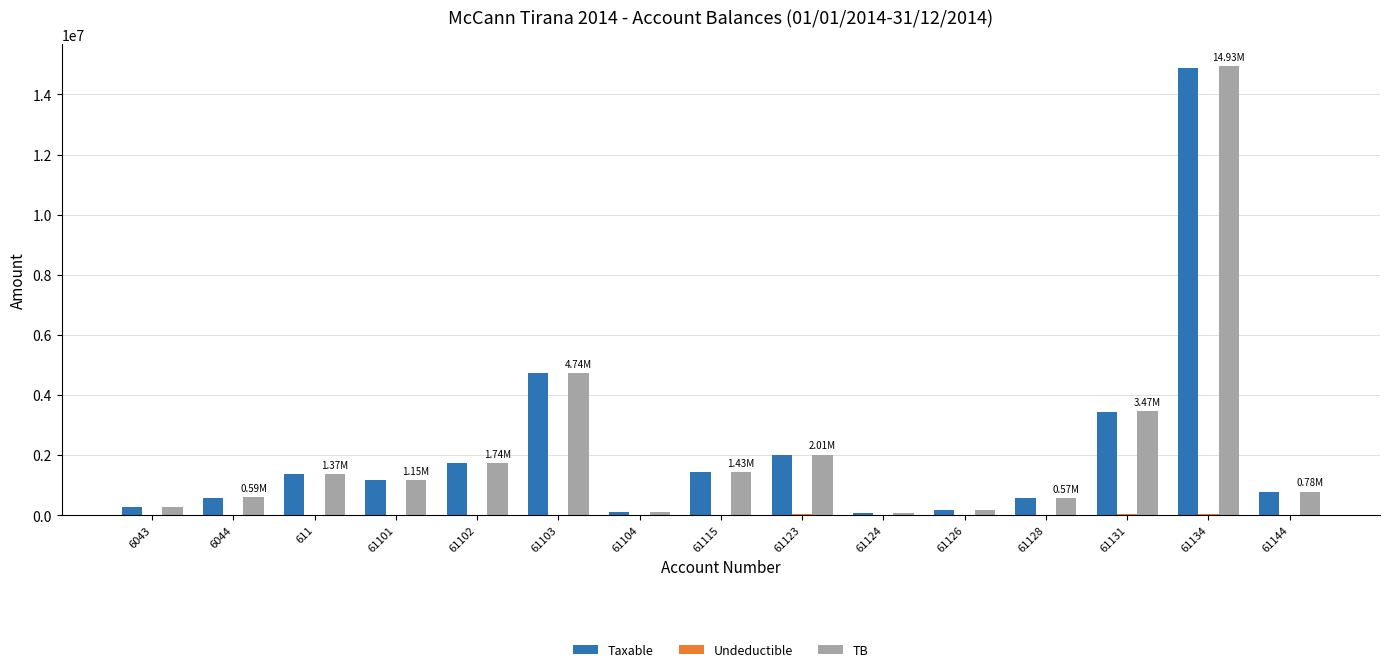

At which label does Taxable first exceed 1149043?

611